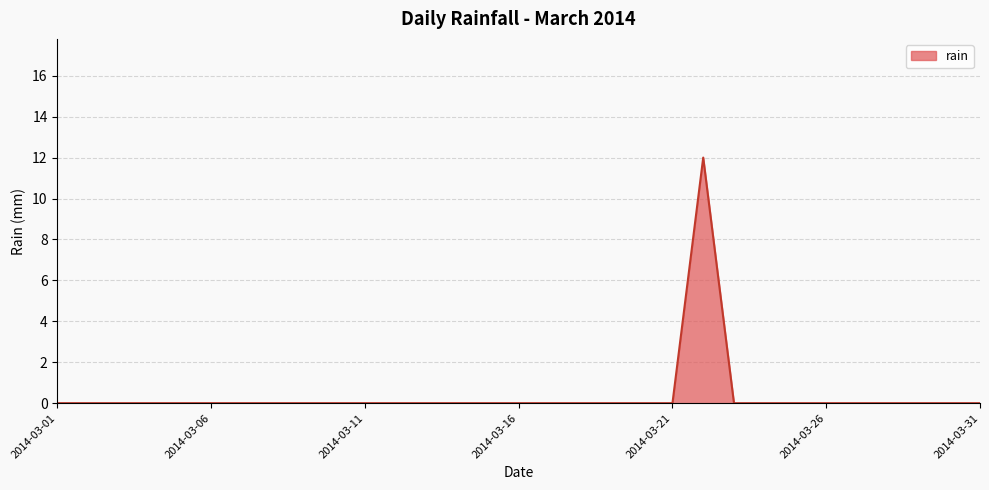

How many lines are shown in the chart?

1